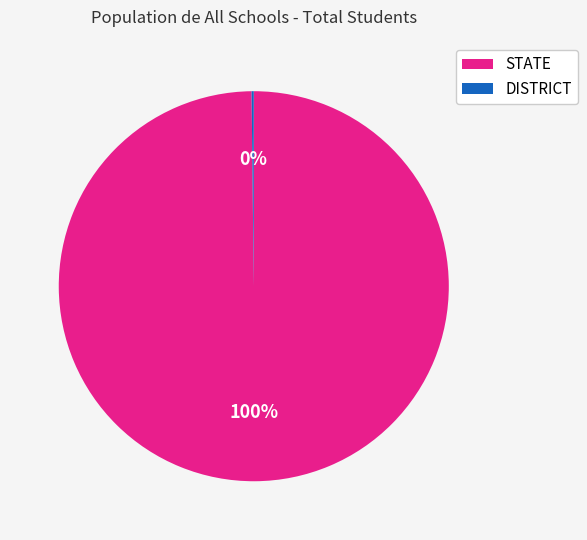

To the nearest percent, what is the average slice percentage?

50%